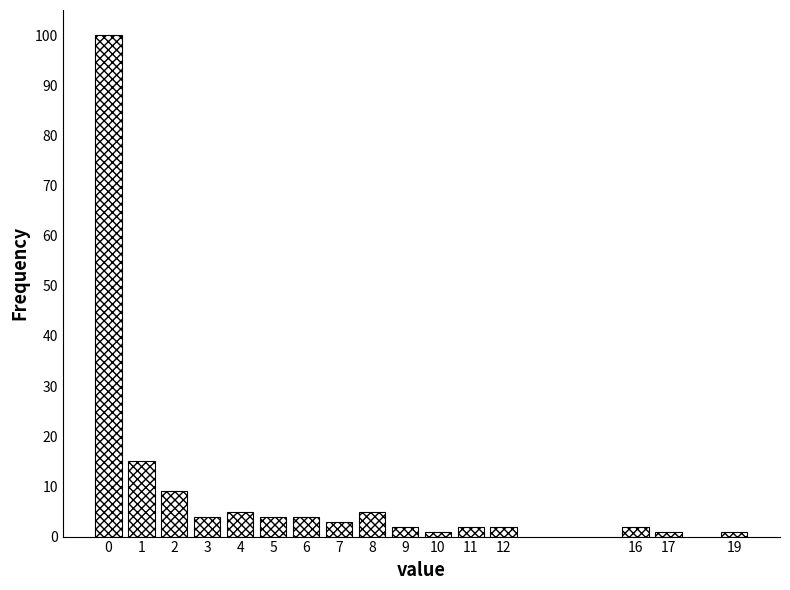

Reading left to right, transcribe all the data shown in this chart.

100	15	9	4	5	4	4	3	5	2	1	2	2	2	1	1